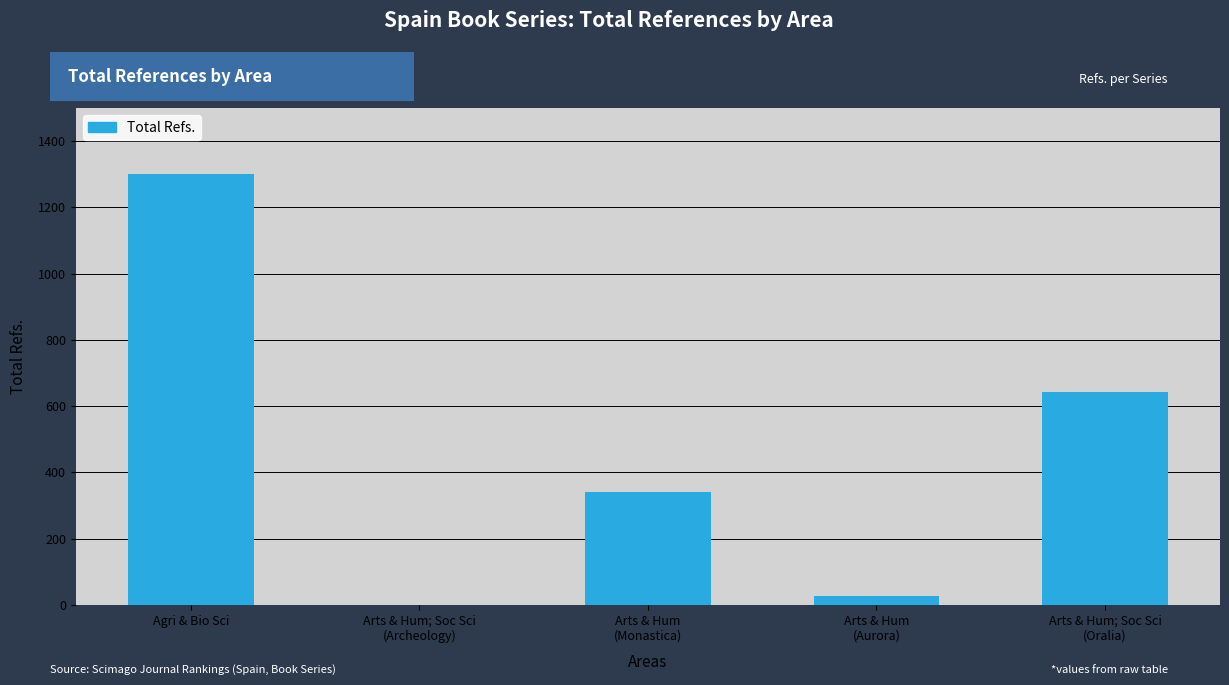

Between Arts & Hum
(Aurora) and Arts & Hum; Soc Sci
(Oralia), which is larger?

Arts & Hum; Soc Sci
(Oralia)